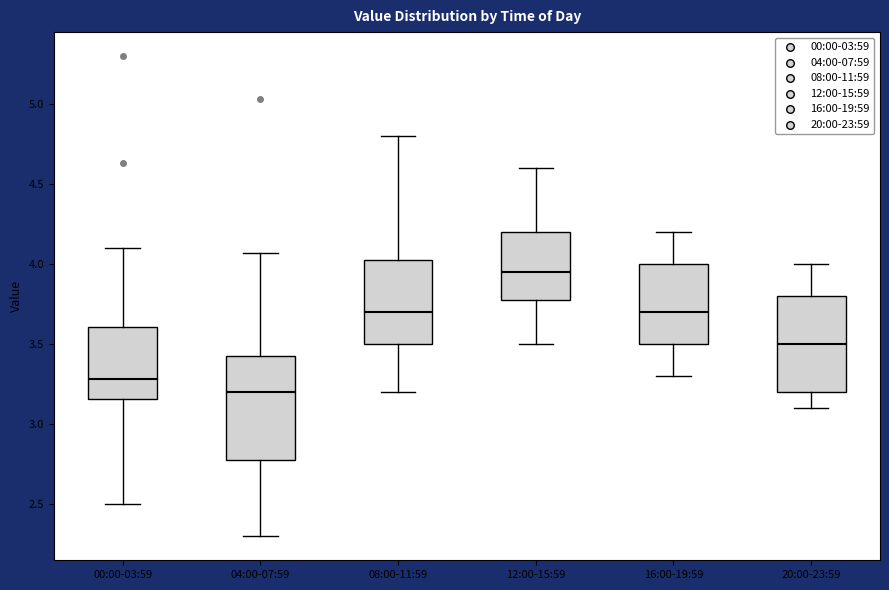

Where is the lower edge of the box for 16:00-19:59 on the y-axis? The values are not printed on the chart, so give them approximately, as read against the axis.

3.50